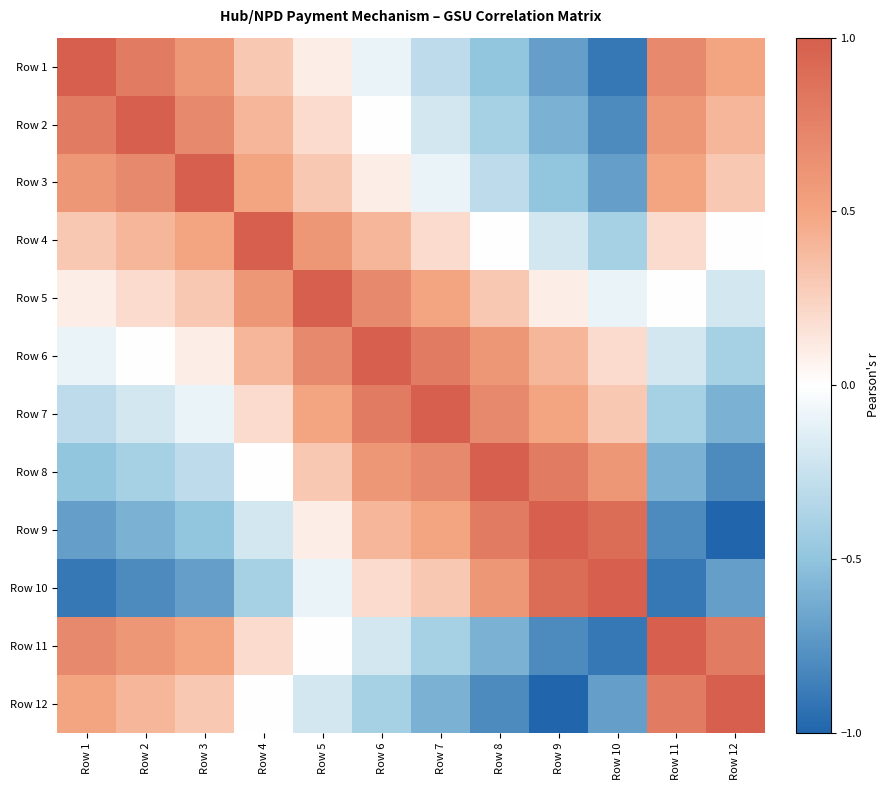

How many categories are shown in the chart?

12